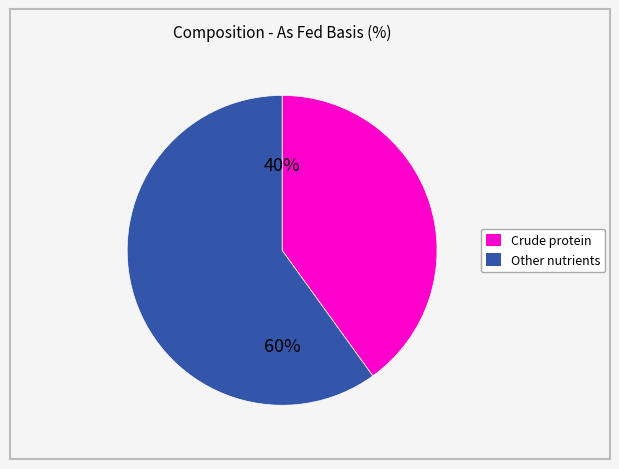

Is there a majority slice in this chart?

Yes